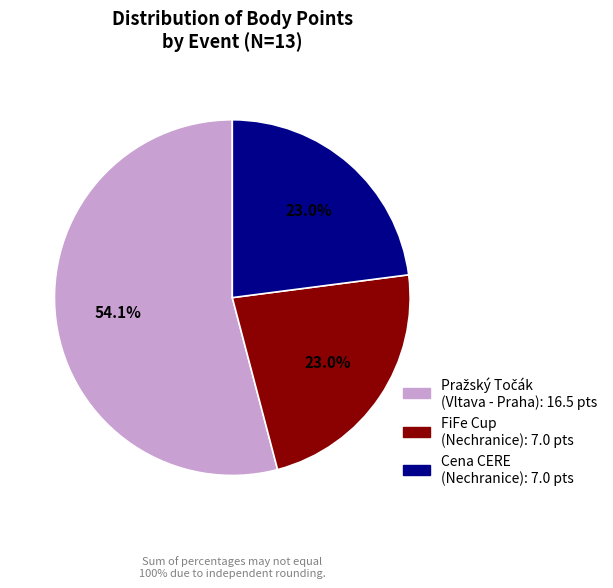

How many slices are in this pie chart?

3